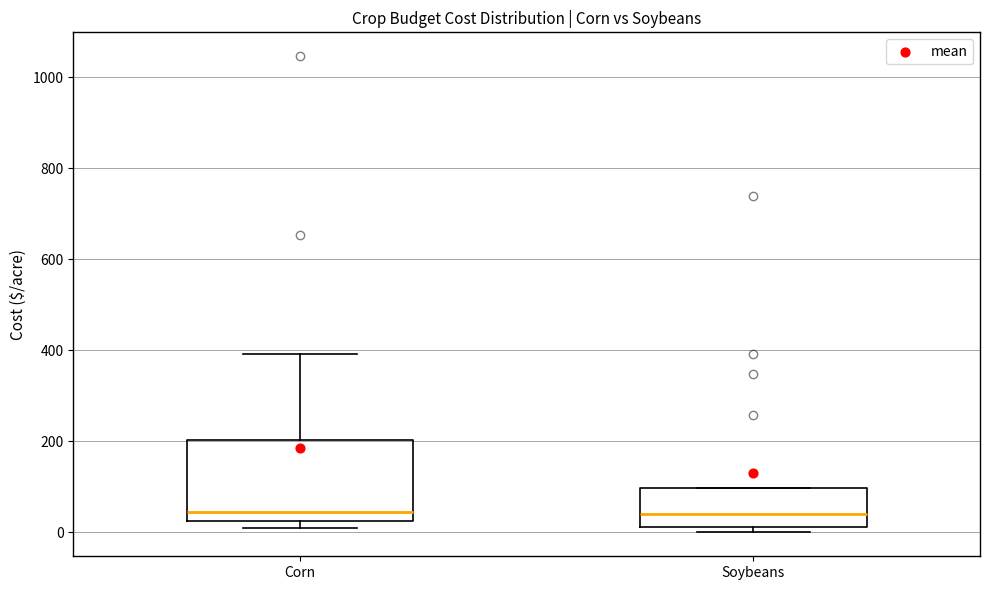

Reading left to right, transcribe this box plot: for each box, give where its median line is, the range the box spans, and where its two whiskers end, as read against the y-axis. The values are not printed on the chart, so give them approximately, as read against the axis.

Corn: median 40, box 20 to 200, whiskers 20 (just below the box's lower edge) to 400
Soybeans: median 40, box 20 to 100, whiskers 0 to 100